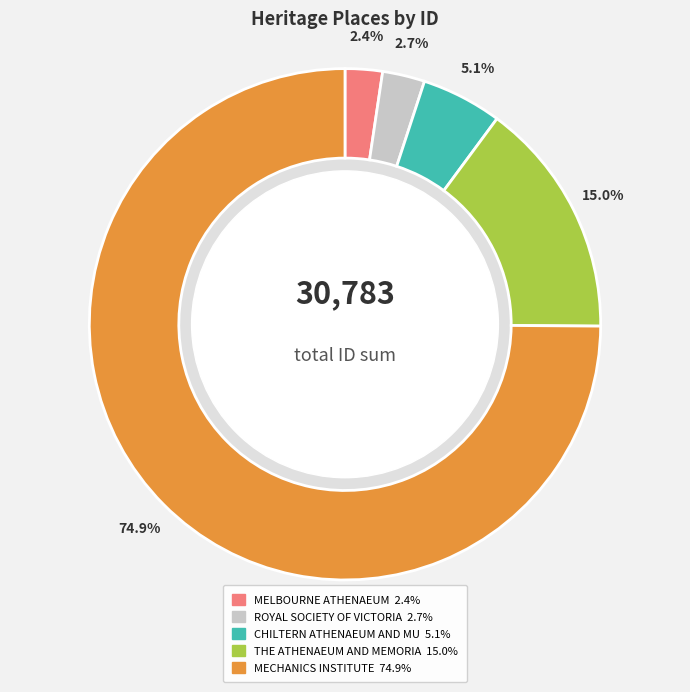

Count the number of slices in the pie.

5